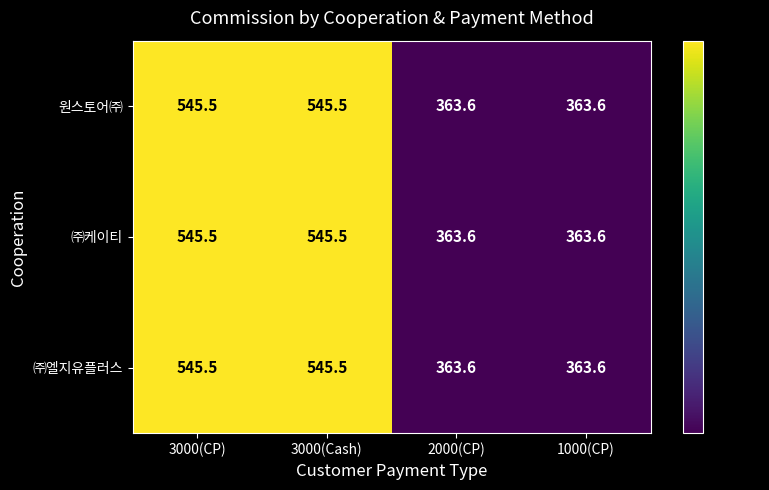

Where does the 원스토어㈜ series first go above 545?

3000(CP)